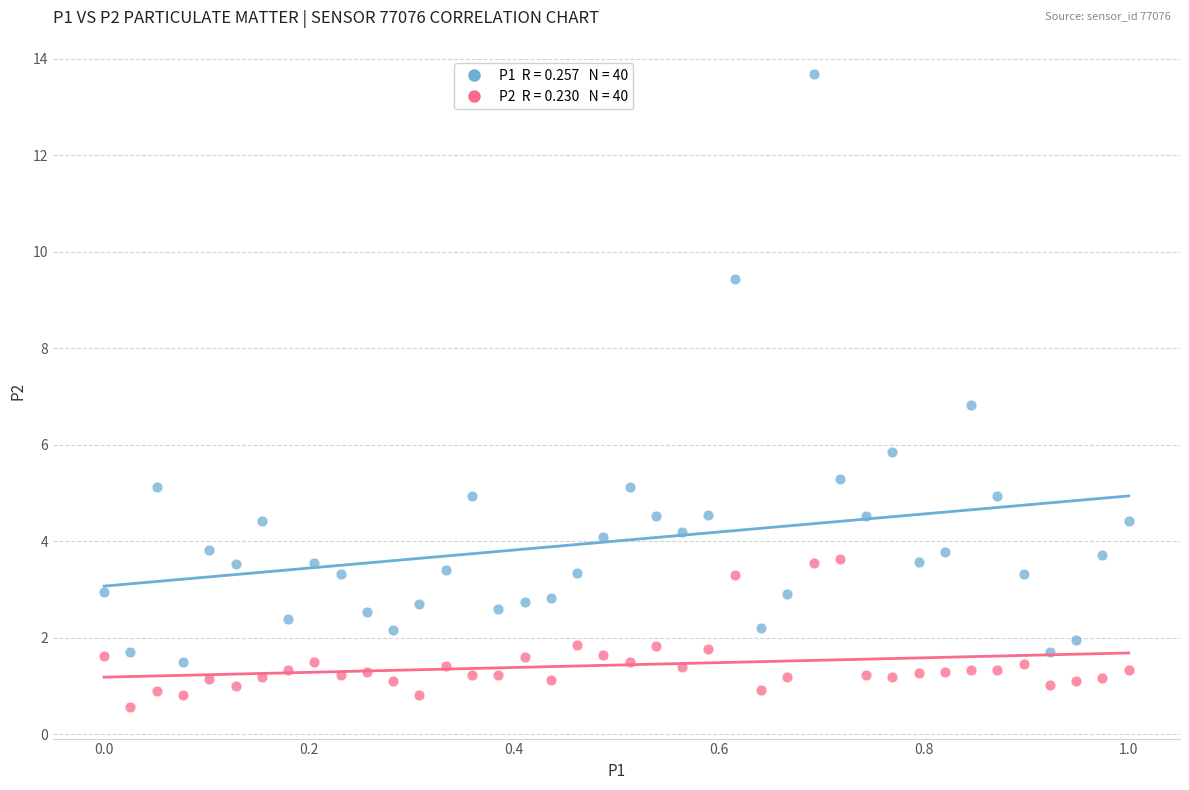

Across all data points, what is the range of X values (max minus min)?

1.0